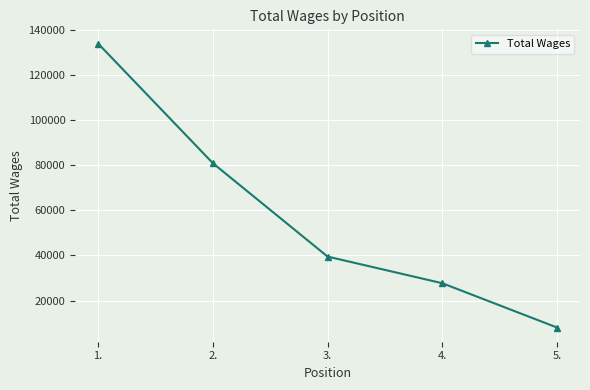

What is the minimum value shown in the chart?

8098